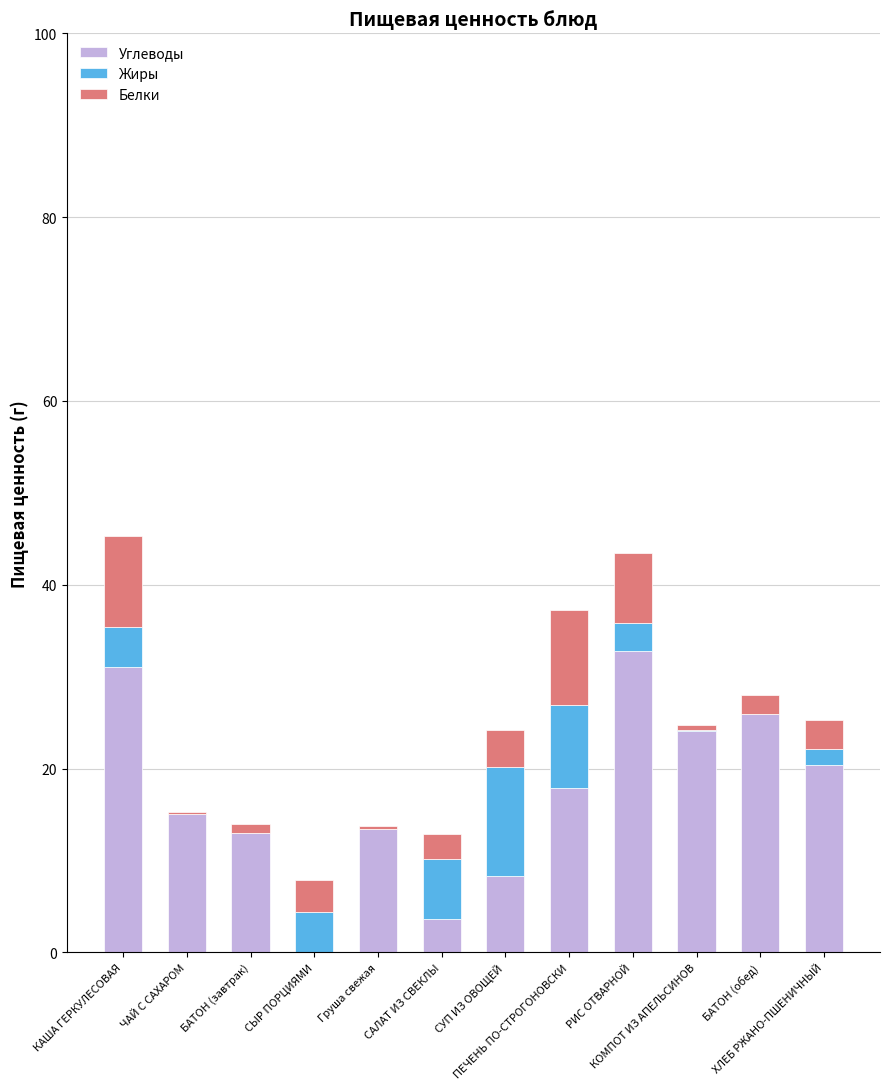

What is the maximum value for Углеводы?

32.8